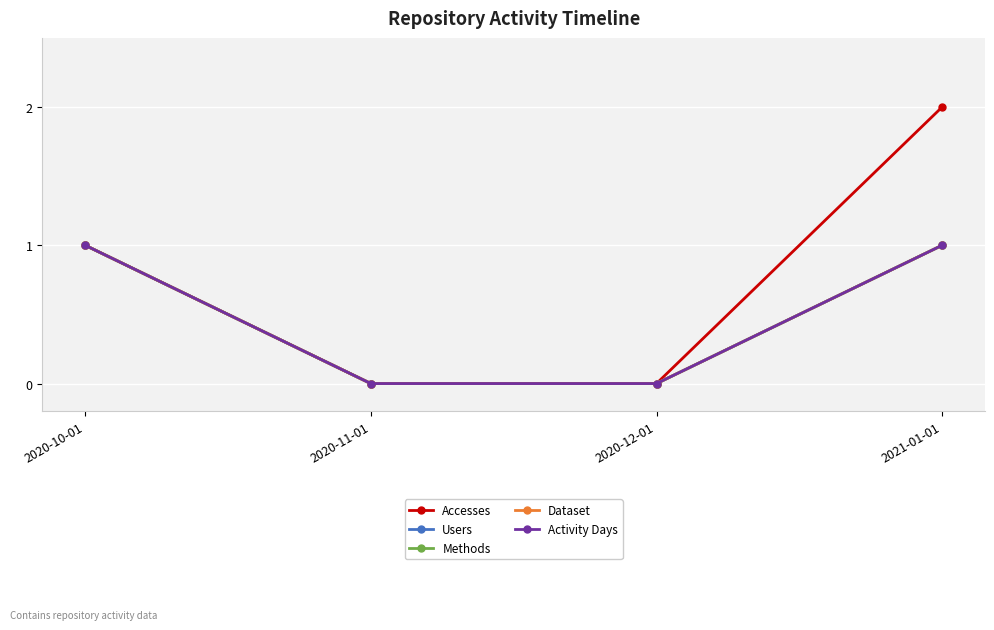

Is this an area chart (filled region under the line)?

No